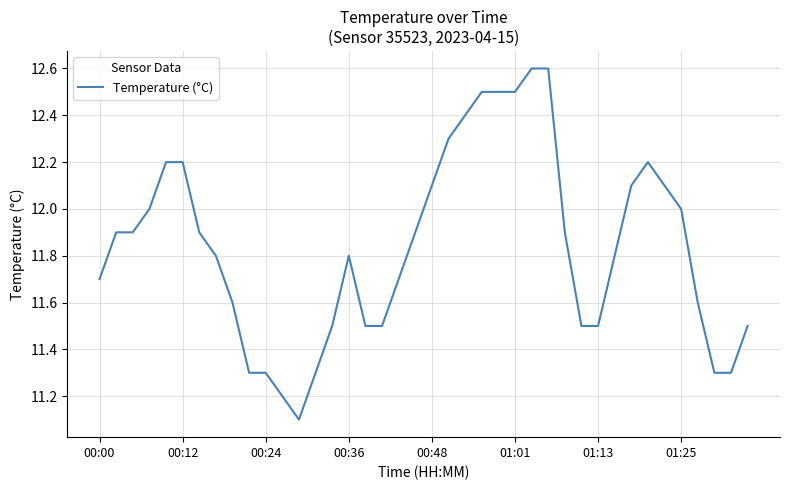

What is the smallest value displayed?

11.1